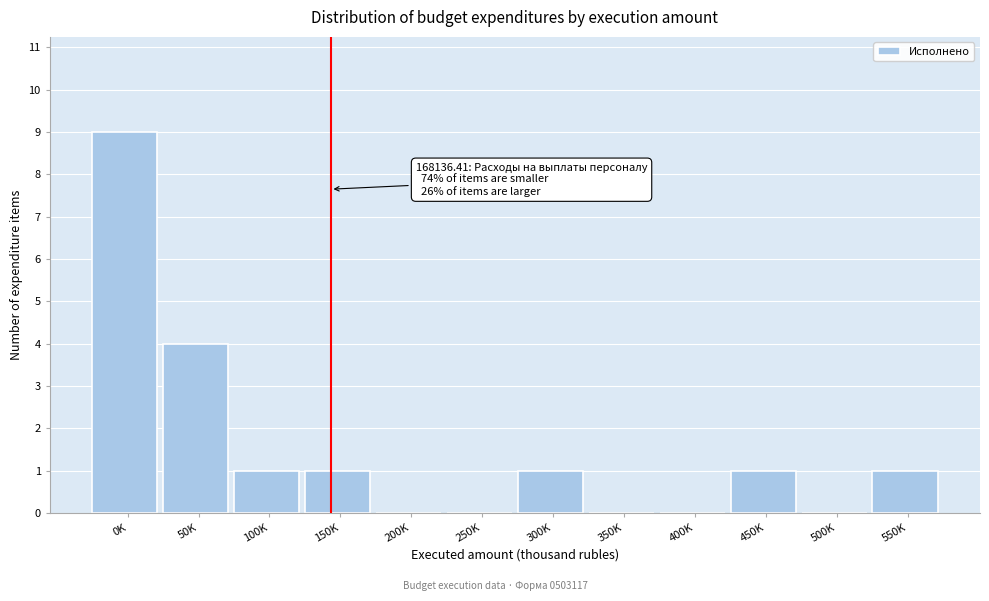

Reading right to left, list all the values displayed in this chart.

550K=1	500K=0	450K=1	400K=0	350K=0	300K=1	250K=0	200K=0	150K=1	100K=1	50K=4	0K=9